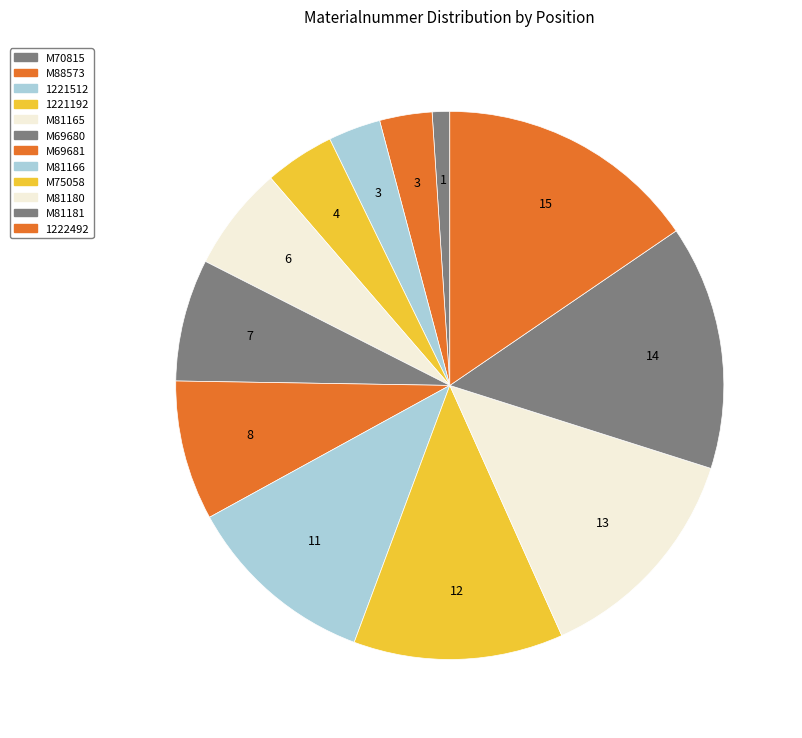

Is it true that 1221512 is 17% of the pie?

False